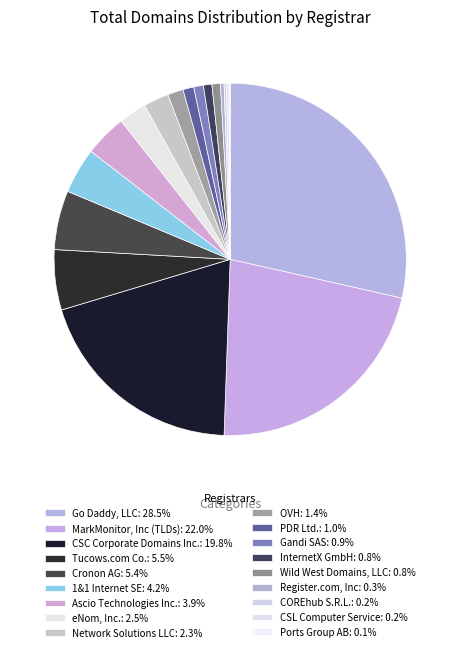

Which has a higher value, Gandi SAS or Ports Group AB?

Gandi SAS